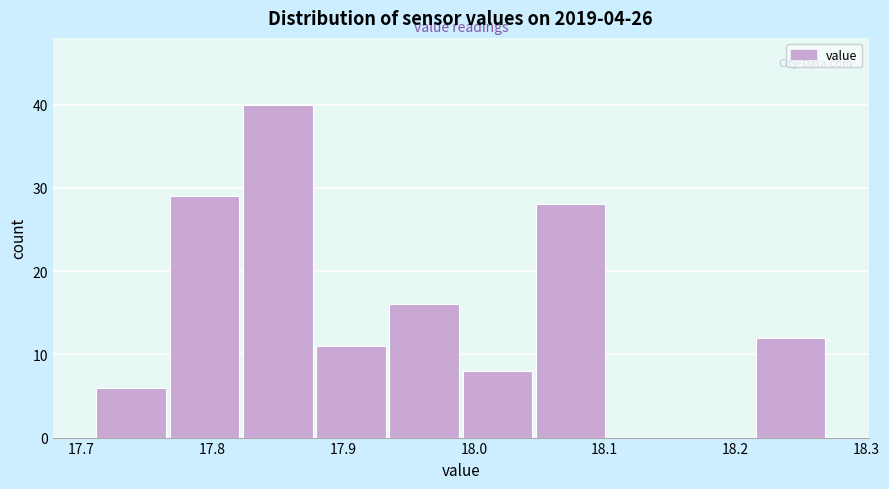

Reading left to right, transcribe this chart: for each bar, give the range it covers on the x-axis and its height. Neither the bar edges nor the heights are printed on the chart, so give them approximately, as read against the axes.

17.710 to 17.766: 6
17.766 to 17.822: 29
17.822 to 17.878: 40
17.878 to 17.934: 11
17.934 to 17.990: 16
17.990 to 18.046: 8
18.046 to 18.102: 28
18.102 to 18.158: 0
18.158 to 18.214: 0
18.214 to 18.270: 12